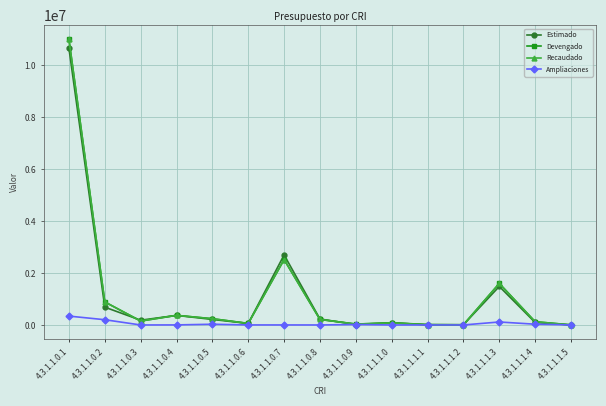

True or false: Devengado has a value of 7795.8 at 4.3.1.1.0.9.

False